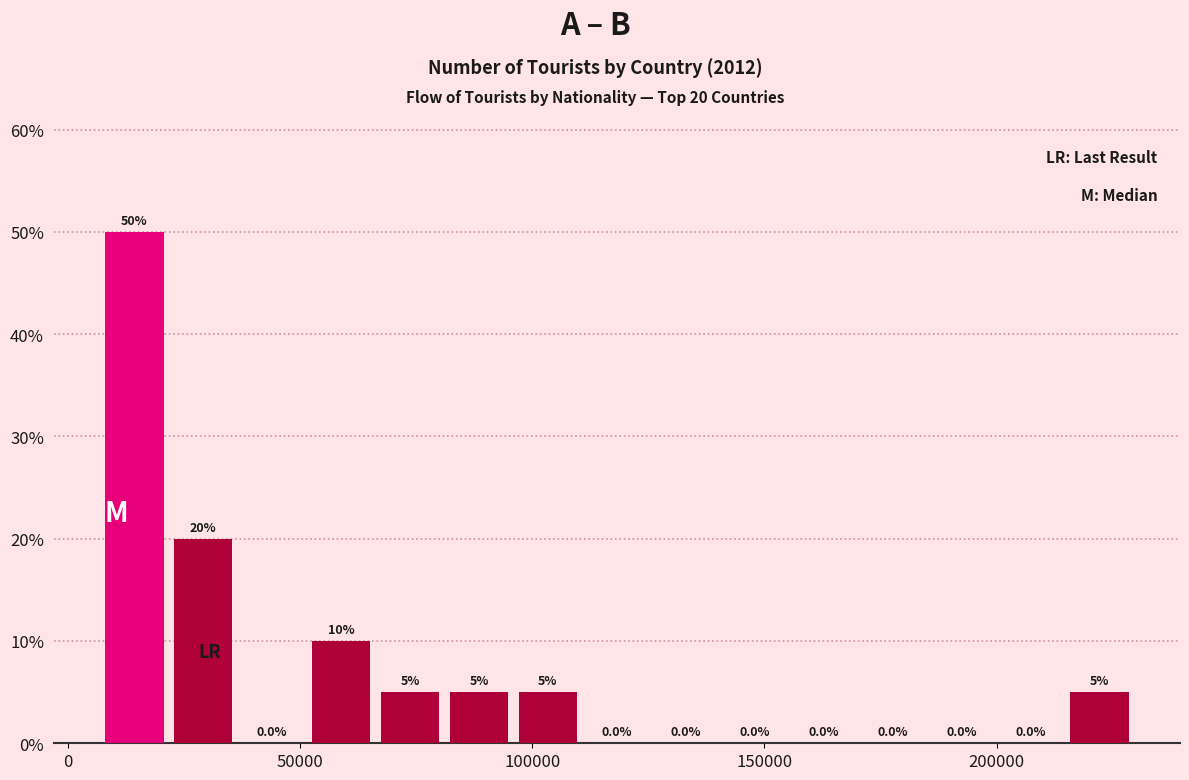

Read against the x-axis, roughly where is the centre of the tallest bar?

15000